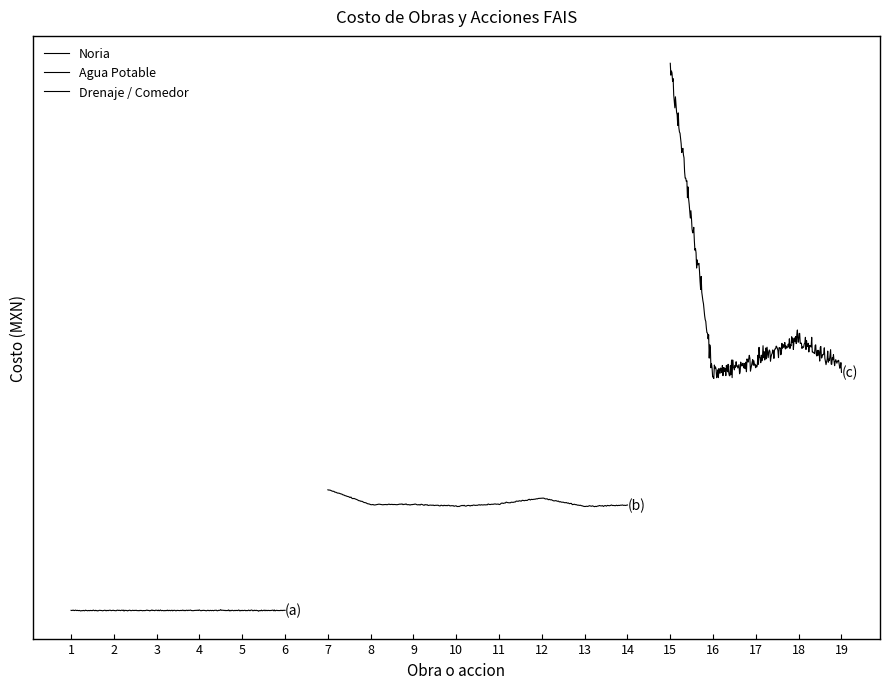

What is the greatest value displayed?

7000000.0